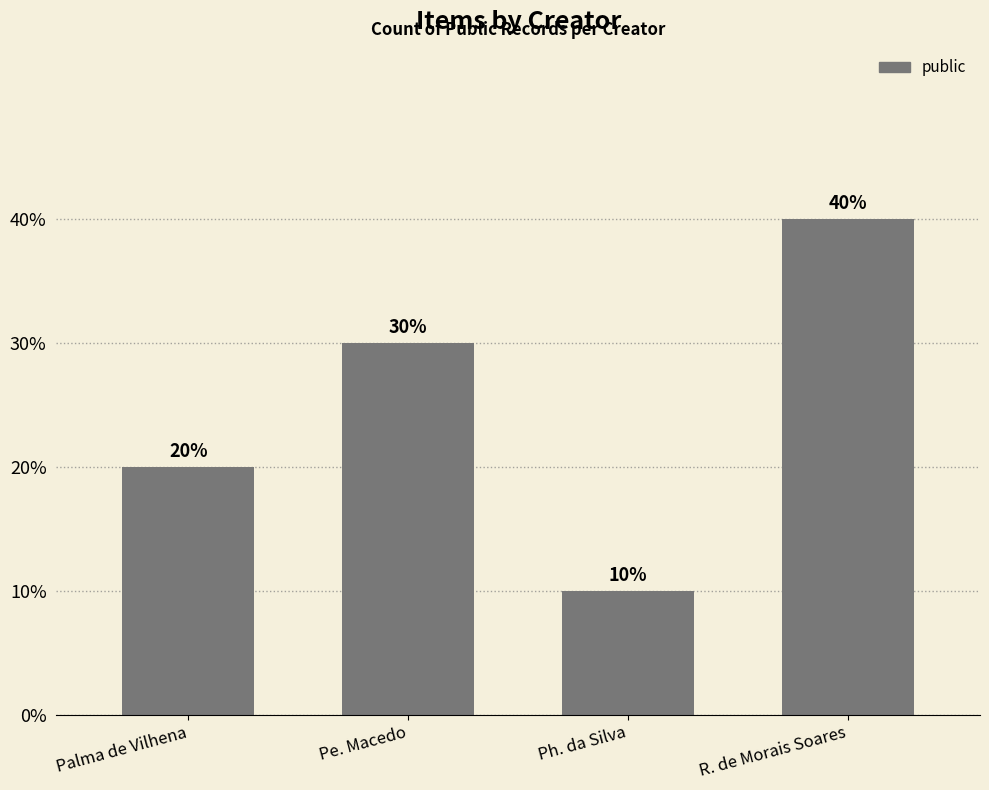

Are the bars horizontal?

No